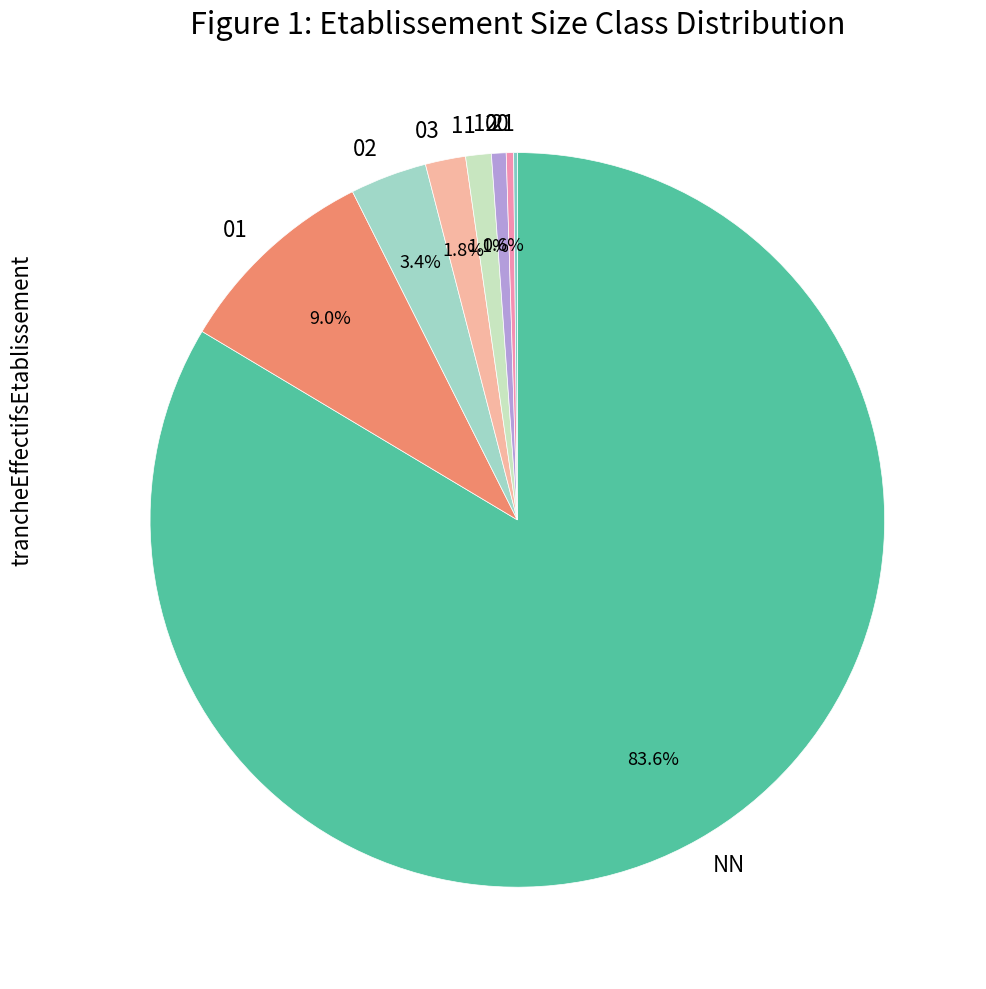

To the nearest percent, what is the average slice percentage?

12%